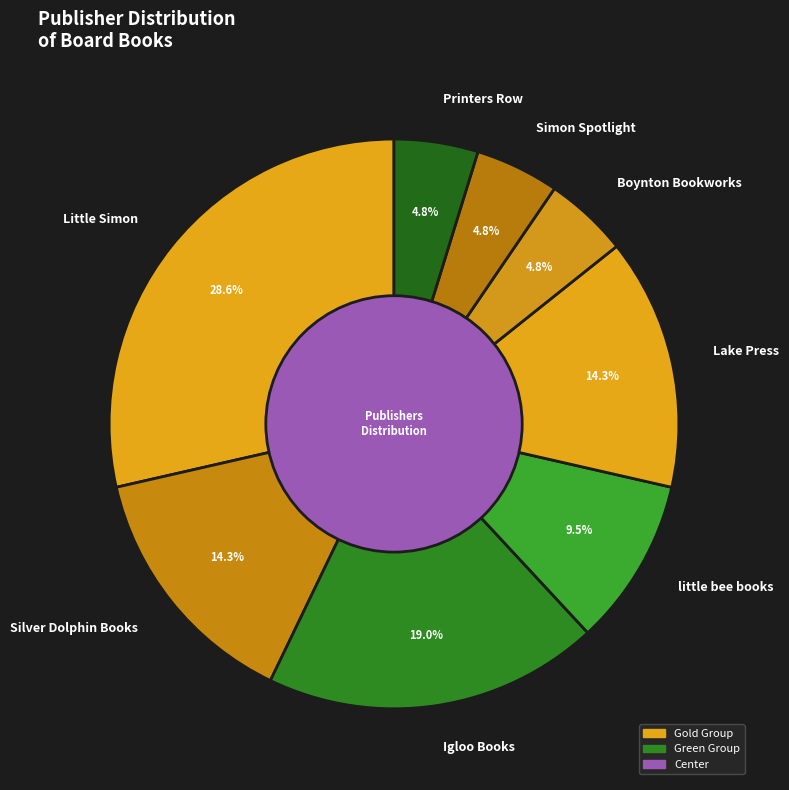

What is the ratio of the value at Boynton Bookworks to the value at Silver Dolphin Books?

0.3